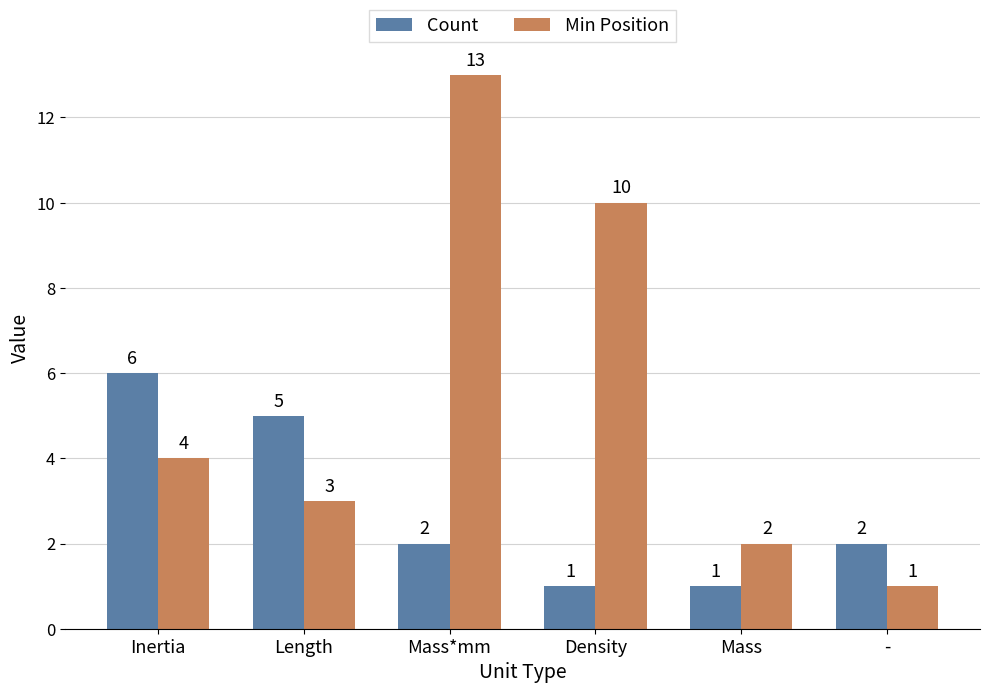

Count the number of categories in the chart.

6